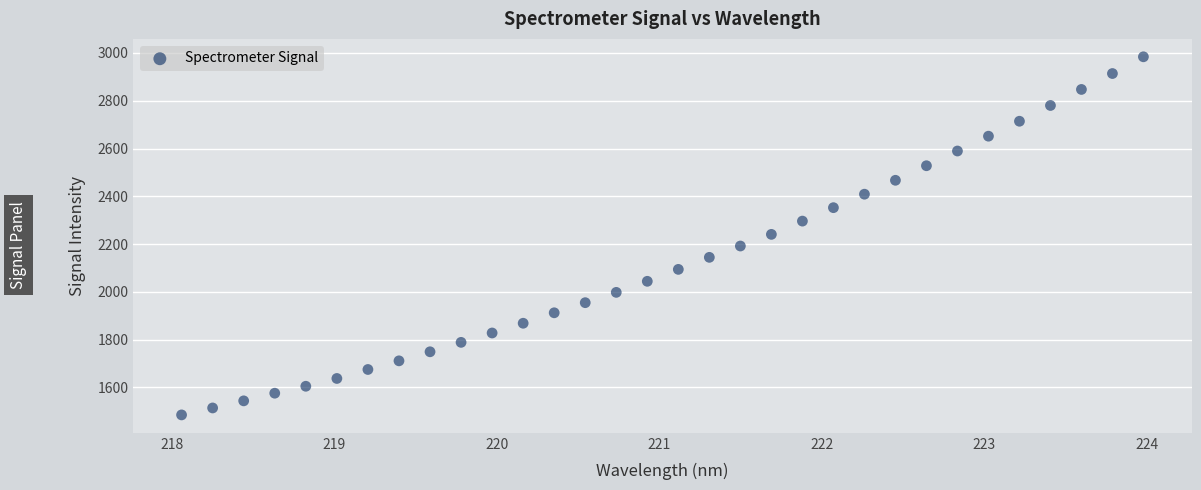

What is the range of X values (max minus min)?

5.9